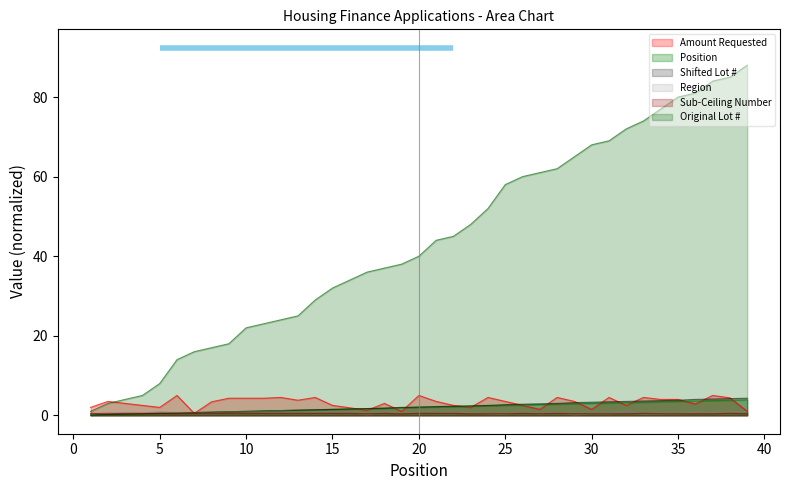

At which category does Sub-Ceiling Number reach its first local valley?

2